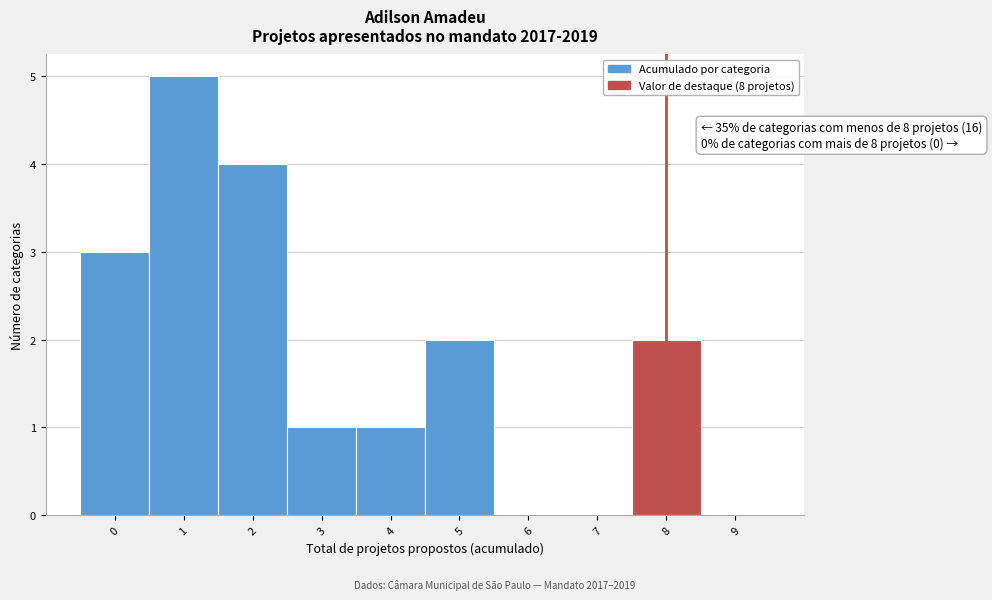

Which range on the x-axis has the tallest bar?

0.5 to 1.5